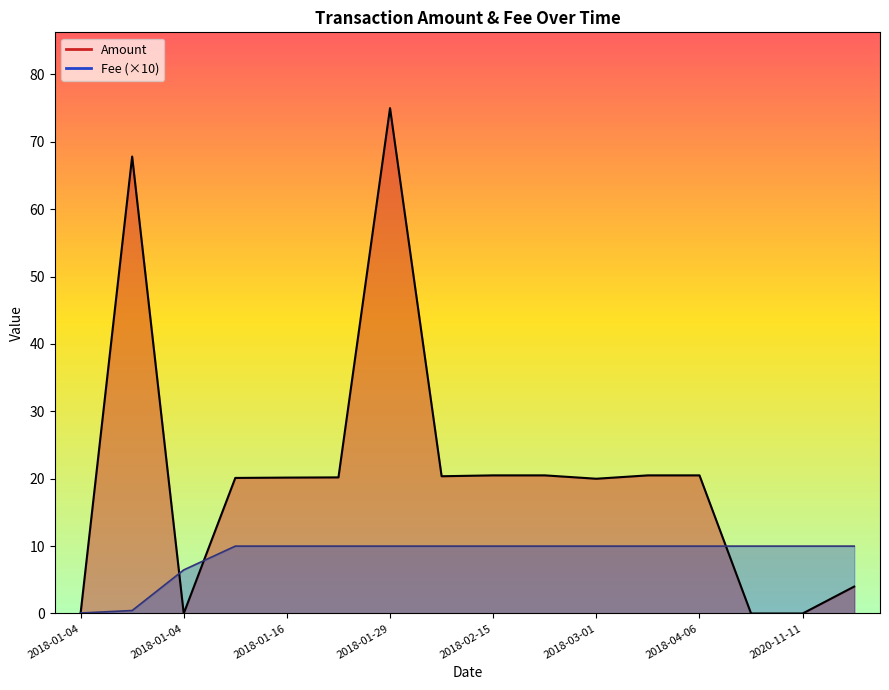

List the series in order of their peak value, highest first.

Amount, Fee